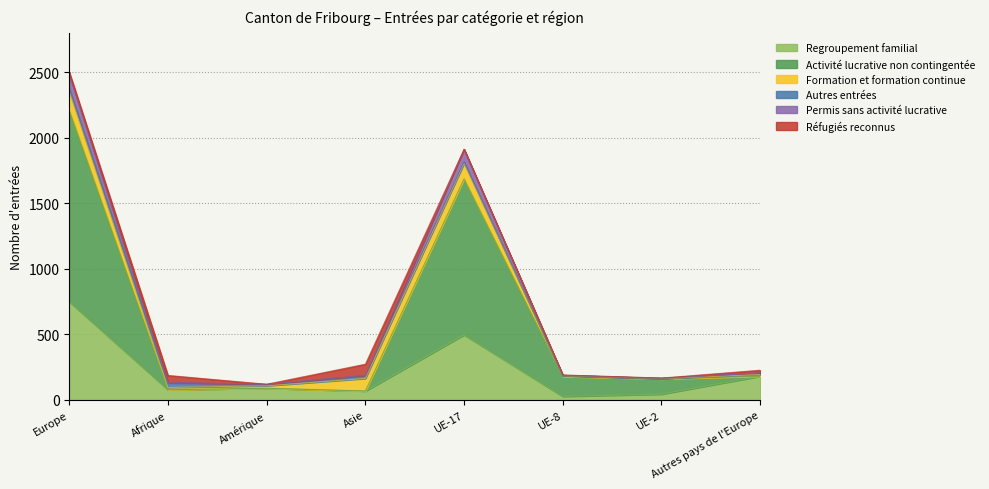

What is the difference between the second highest and second lowest values in the Regroupement familial series?

453